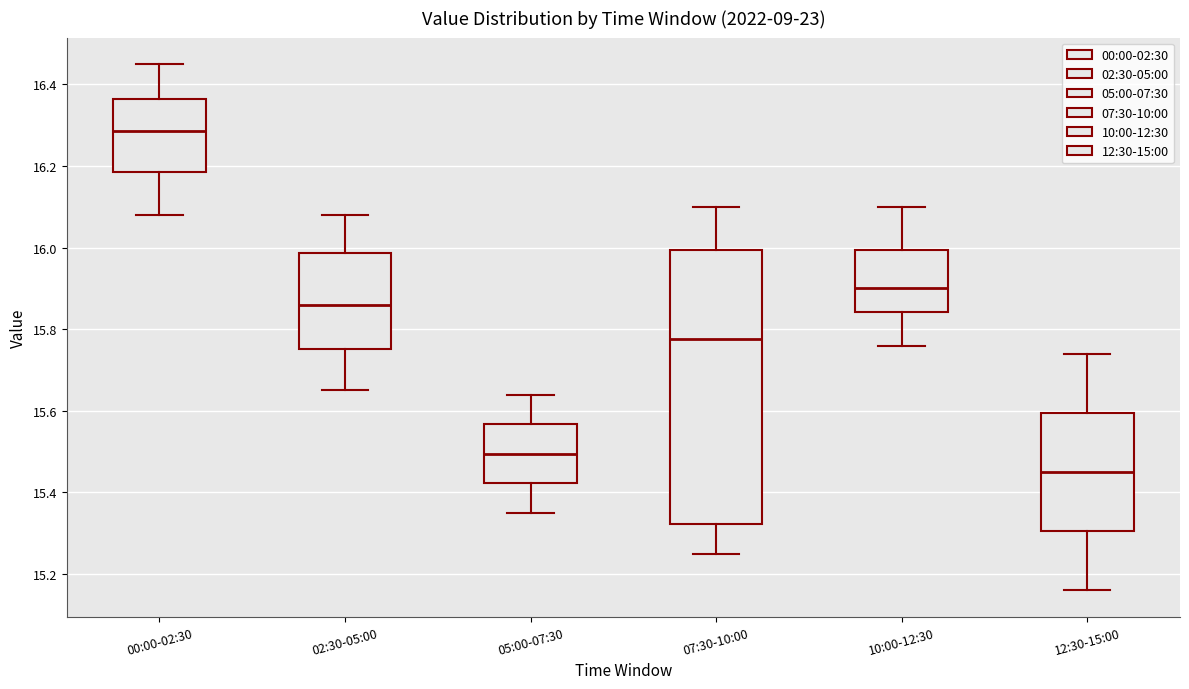

Reading left to right, transcribe this box plot: for each box, give where its median line is, the range the box spans, and where its two whiskers end, as read against the y-axis. The values are not printed on the chart, so give them approximately, as read against the axis.

00:00-02:30: median 16.28, box 16.18 to 16.36, whiskers 16.08 to 16.46
02:30-05:00: median 15.86, box 15.76 to 15.98, whiskers 15.66 to 16.08
05:00-07:30: median 15.50, box 15.42 to 15.56, whiskers 15.36 to 15.64
07:30-10:00: median 15.78, box 15.32 to 16.00, whiskers 15.26 to 16.10
10:00-12:30: median 15.90, box 15.84 to 16.00, whiskers 15.76 to 16.10
12:30-15:00: median 15.46, box 15.30 to 15.60, whiskers 15.16 to 15.74